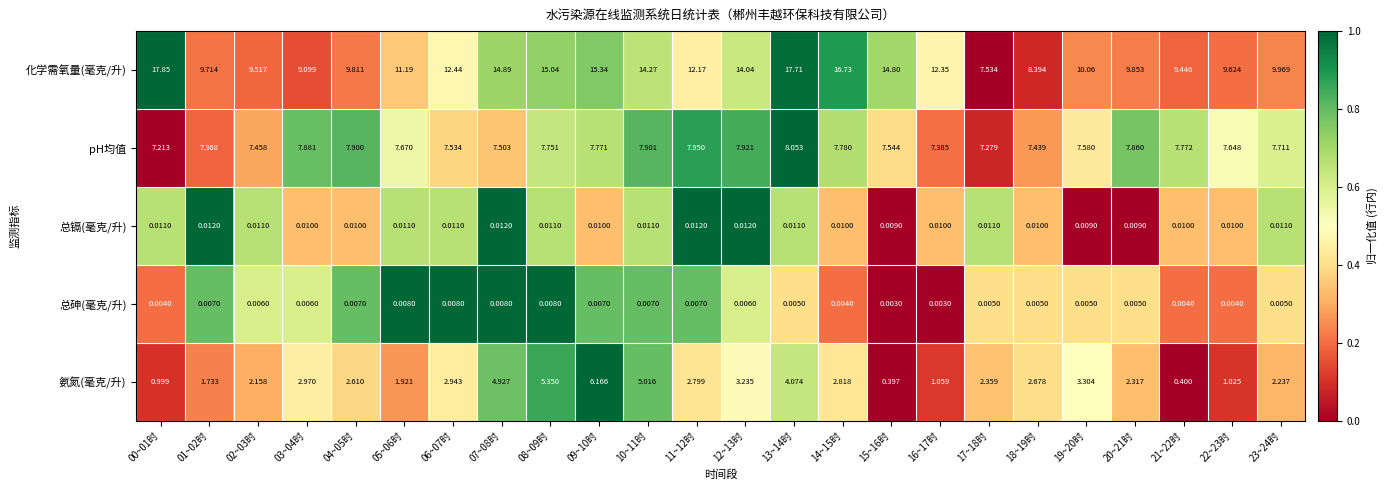

Is the value of pH均值 at 06~07时 greater than the value of 总镉(毫克/升) at 13~14时?

Yes